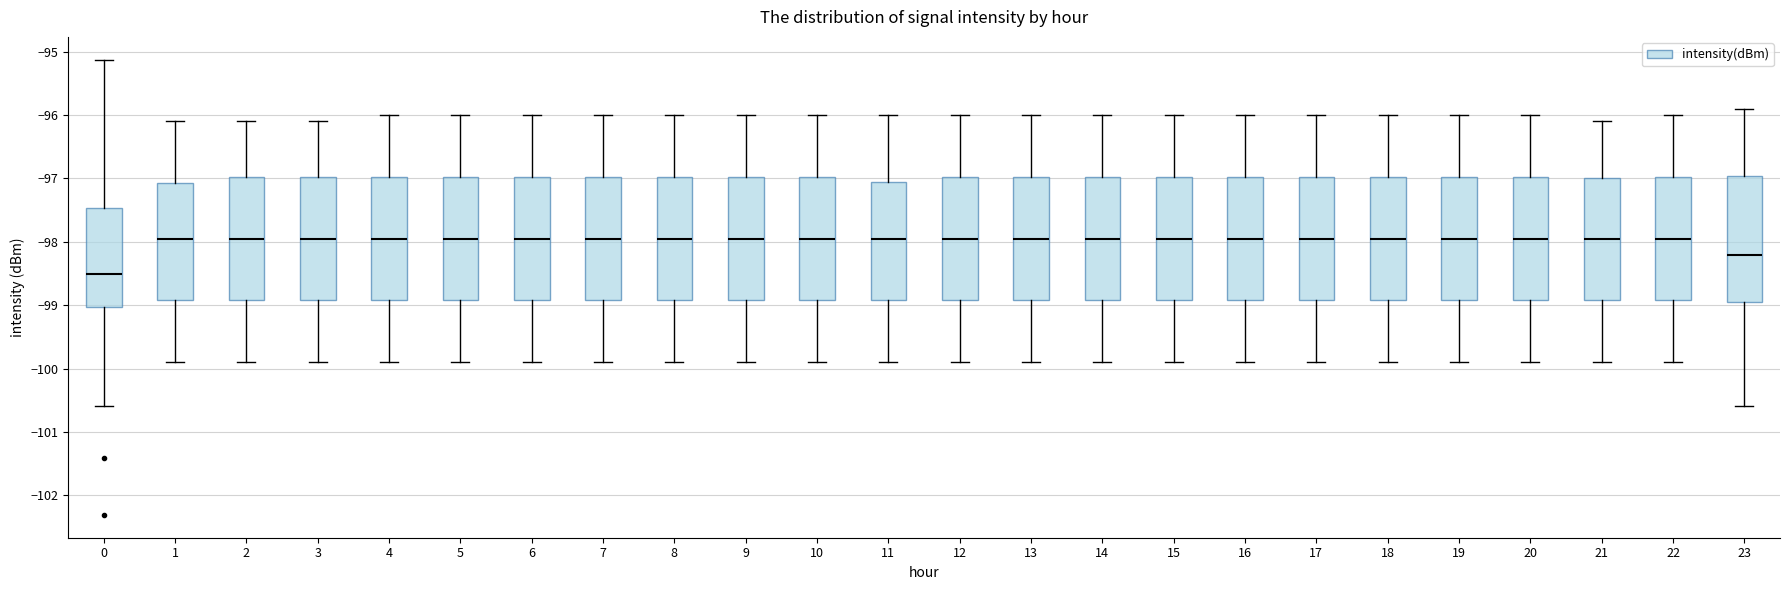

Reading left to right, read every box against the y-axis: the position of its median line, the range the box covers, and the ends of its whiskers. The values are not printed on the chart, so give them approximately, as read against the axis.

0: median -98.5, box -99.0 to -97.5, whiskers -100.6 to -95.1
1: median -97.9, box -98.9 to -97.1, whiskers -99.9 to -96.1
2: median -97.9, box -98.9 to -97.0, whiskers -99.9 to -96.1
3: median -97.9, box -98.9 to -97.0, whiskers -99.9 to -96.1
4: median -97.9, box -98.9 to -97.0, whiskers -99.9 to -96.0
5: median -97.9, box -98.9 to -97.0, whiskers -99.9 to -96.0
6: median -97.9, box -98.9 to -97.0, whiskers -99.9 to -96.0
7: median -97.9, box -98.9 to -97.0, whiskers -99.9 to -96.0
8: median -97.9, box -98.9 to -97.0, whiskers -99.9 to -96.0
9: median -97.9, box -98.9 to -97.0, whiskers -99.9 to -96.0
10: median -97.9, box -98.9 to -97.0, whiskers -99.9 to -96.0
11: median -97.9, box -98.9 to -97.0, whiskers -99.9 to -96.0
12: median -97.9, box -98.9 to -97.0, whiskers -99.9 to -96.0
13: median -97.9, box -98.9 to -97.0, whiskers -99.9 to -96.0
14: median -97.9, box -98.9 to -97.0, whiskers -99.9 to -96.0
15: median -97.9, box -98.9 to -97.0, whiskers -99.9 to -96.0
16: median -97.9, box -98.9 to -97.0, whiskers -99.9 to -96.0
17: median -97.9, box -98.9 to -97.0, whiskers -99.9 to -96.0
18: median -97.9, box -98.9 to -97.0, whiskers -99.9 to -96.0
19: median -97.9, box -98.9 to -97.0, whiskers -99.9 to -96.0
20: median -97.9, box -98.9 to -97.0, whiskers -99.9 to -96.0
21: median -97.9, box -98.9 to -97.0, whiskers -99.9 to -96.1
22: median -97.9, box -98.9 to -97.0, whiskers -99.9 to -96.0
23: median -98.2, box -98.9 to -97.0, whiskers -100.6 to -95.9